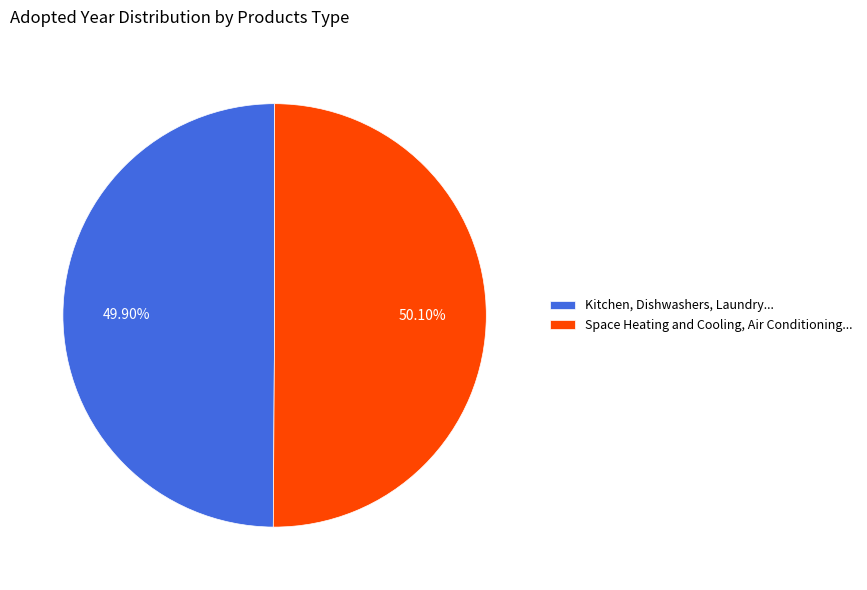

What is the ratio of the value at Kitchen, Dishwashers, Laundry... to the value at Space Heating and Cooling, Air Conditioning...?

1.0